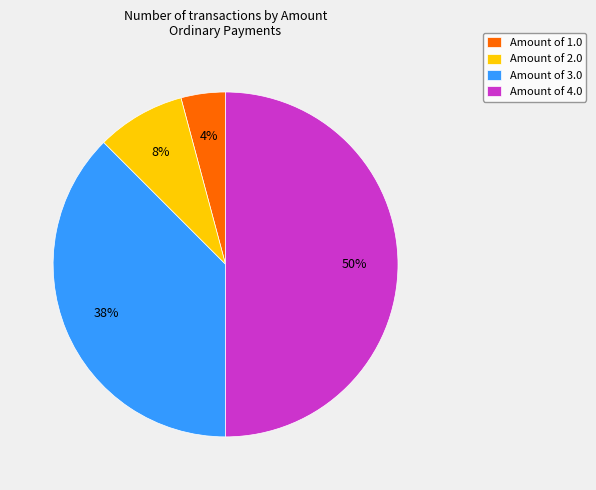

Which category has the biggest portion of the pie?

Amount of 4.0